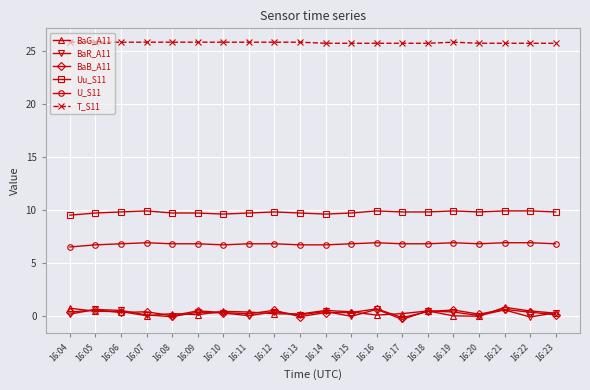

The value of T_S11 at 16:16 is 33.6. True or false?

False